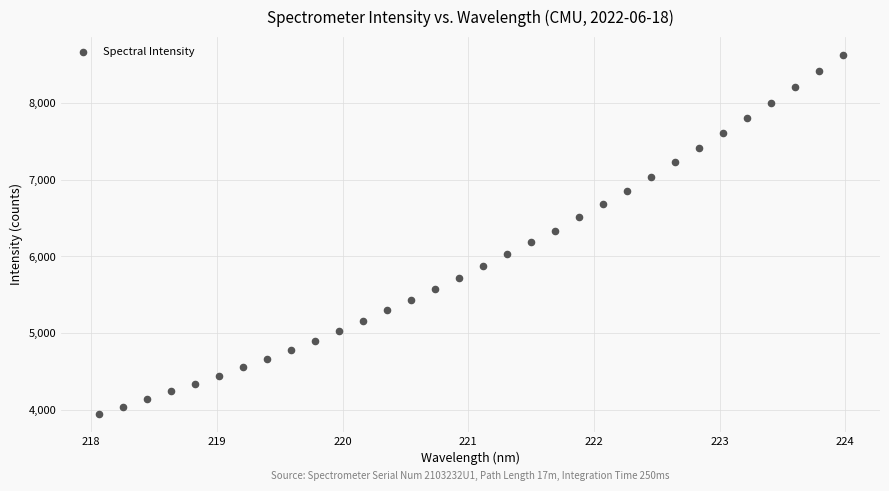

What is the range of X values (max minus min)?

5.9